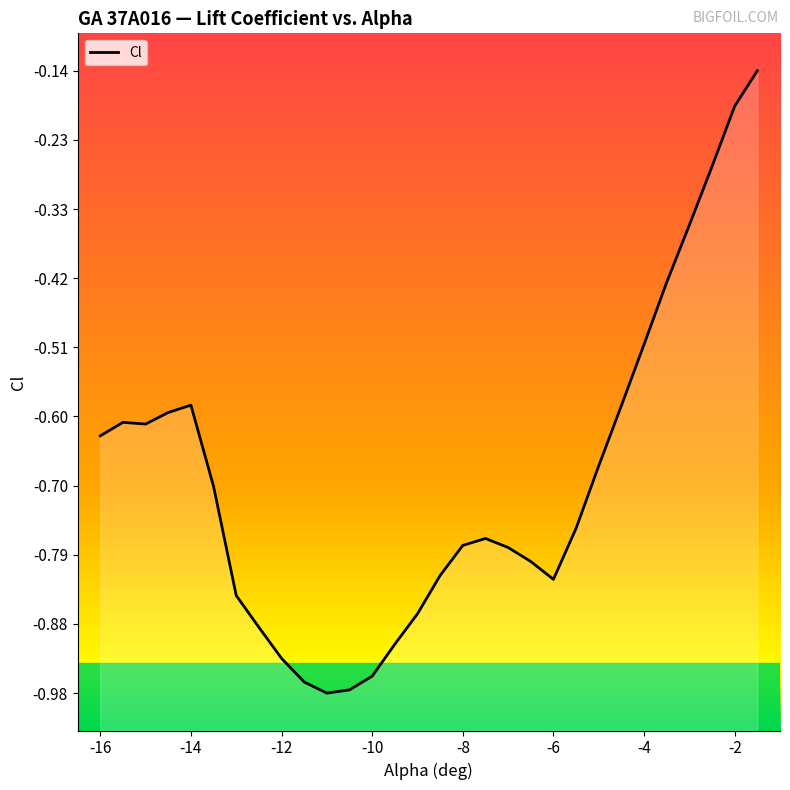

What is the value of the 17th point from the left?

-0.8